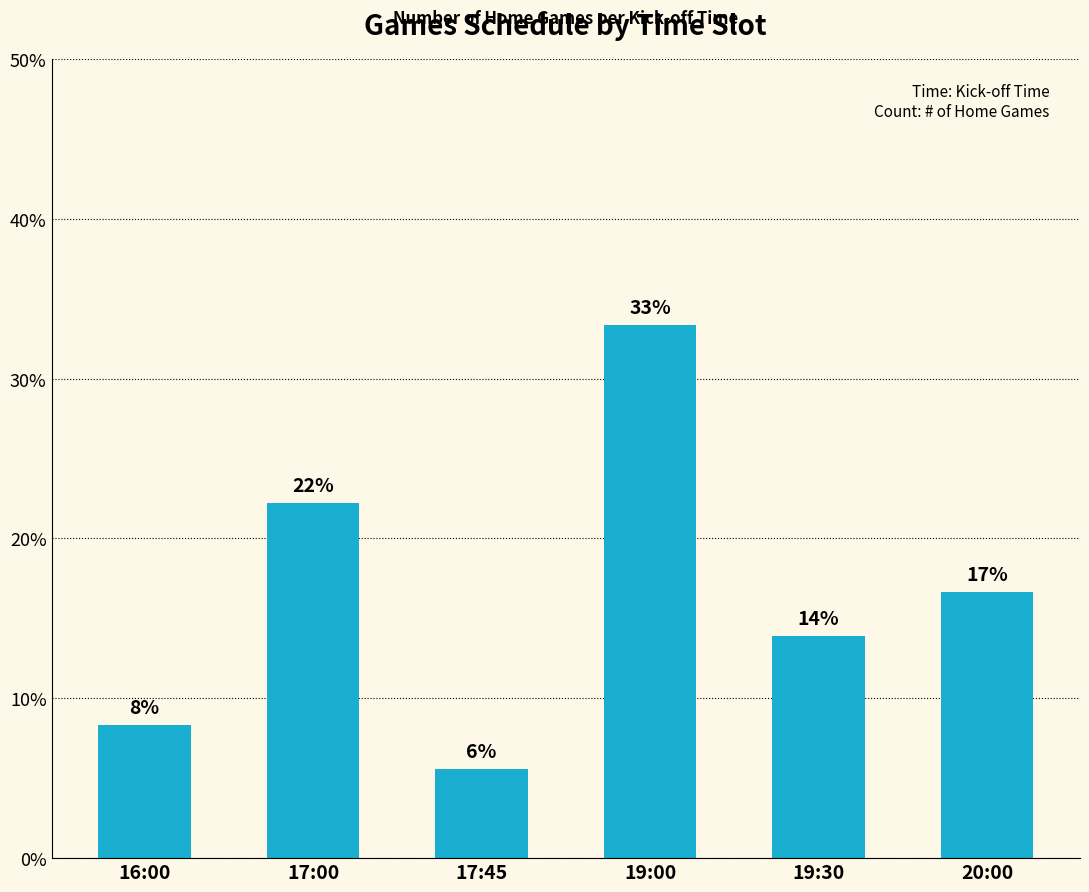

Reading left to right, extract all data points from this chart.

16:00=8.3	17:00=22.2	17:45=5.6	19:00=33.3	19:30=13.9	20:00=16.7